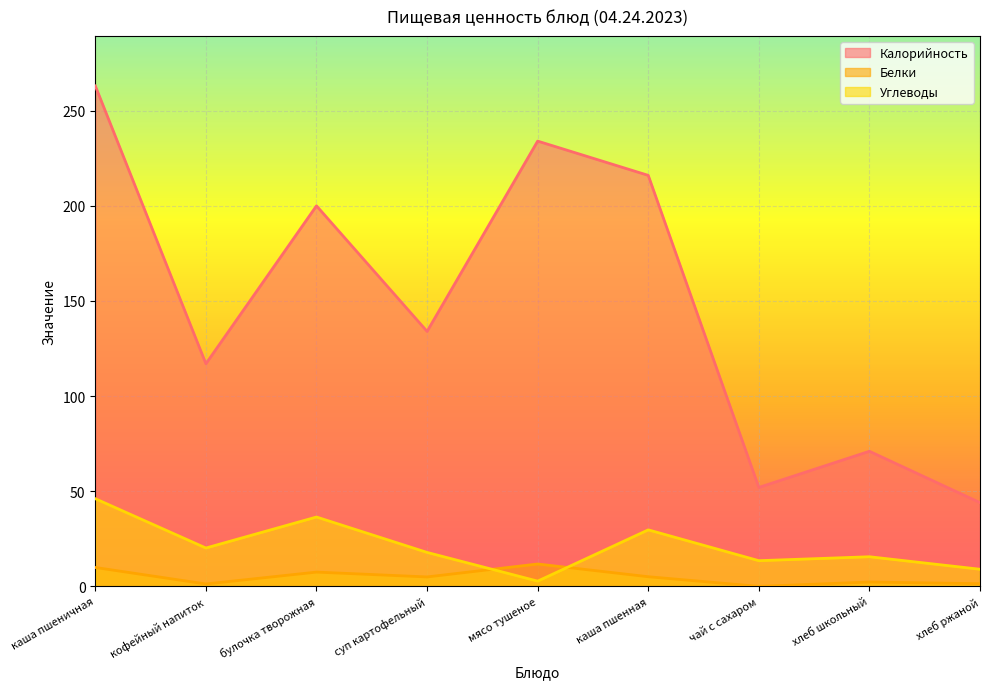

How many data points in Калорийность are less than 134?

4